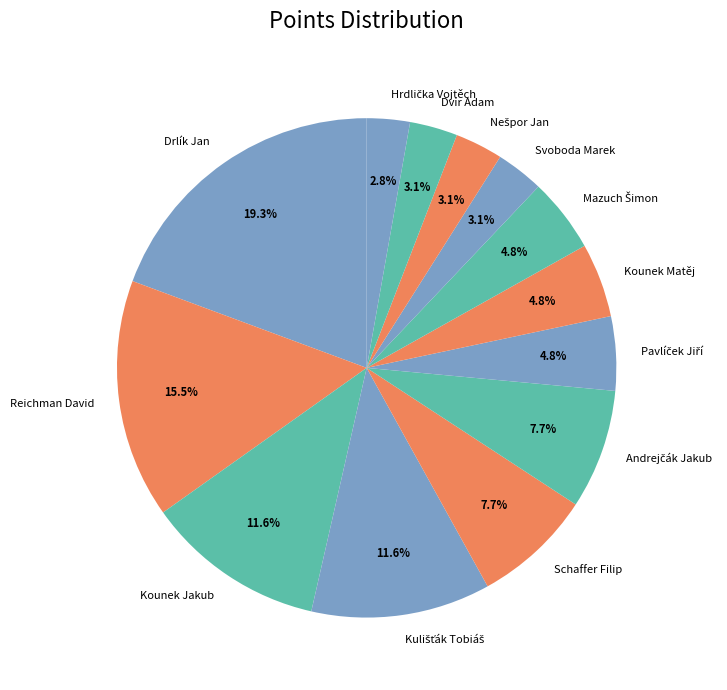

What percentage do Schaffer Filip and Svoboda Marek together represent?

10.8%